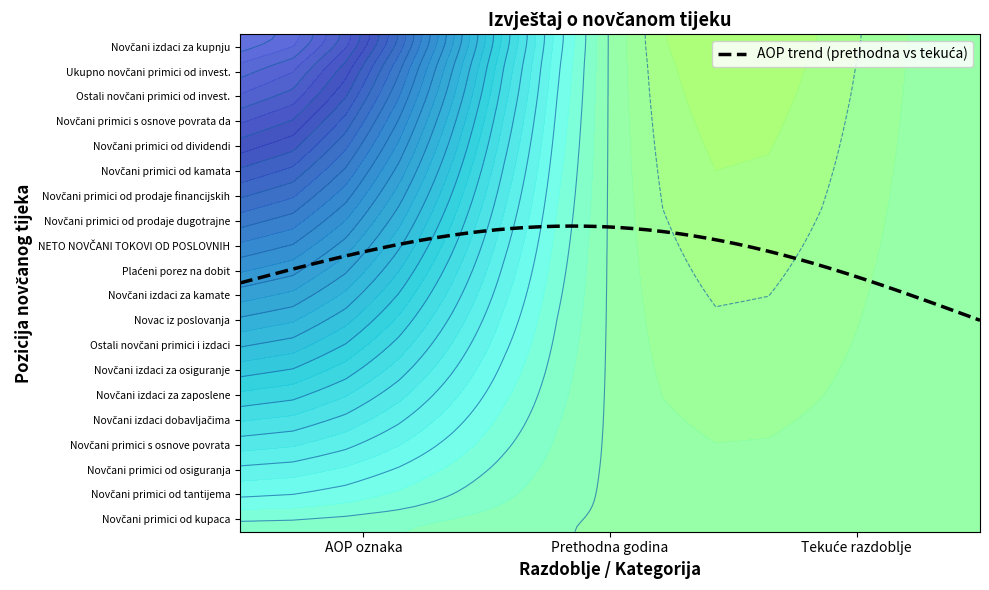

How many values in the Novčani primici s osnove povrata da series exceed 0?

1